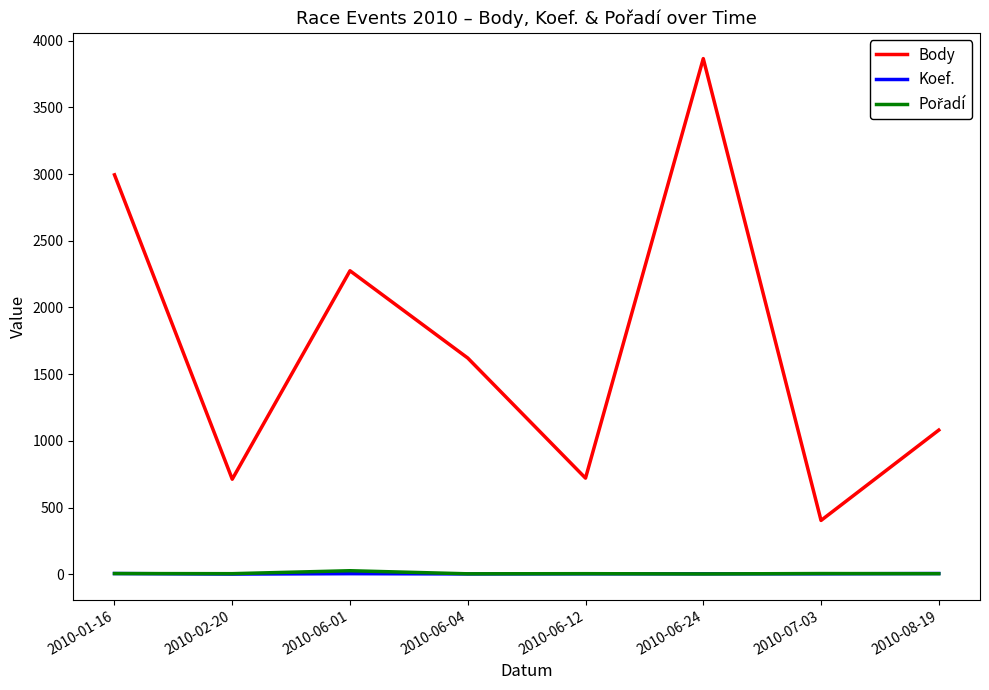

Which series changed the most between 2010-06-01 and 2010-08-19?

Body